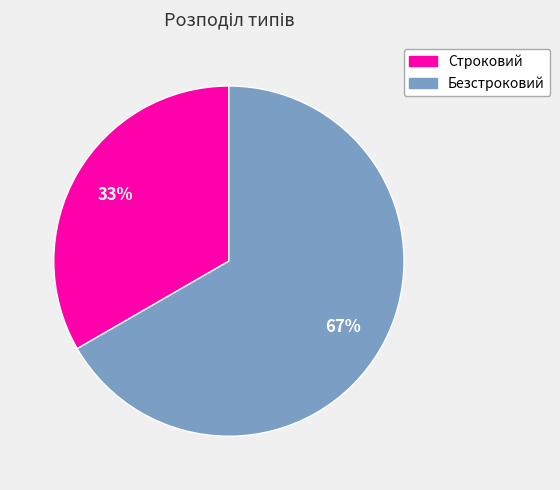

What is the smallest slice in the pie chart?

Строковий